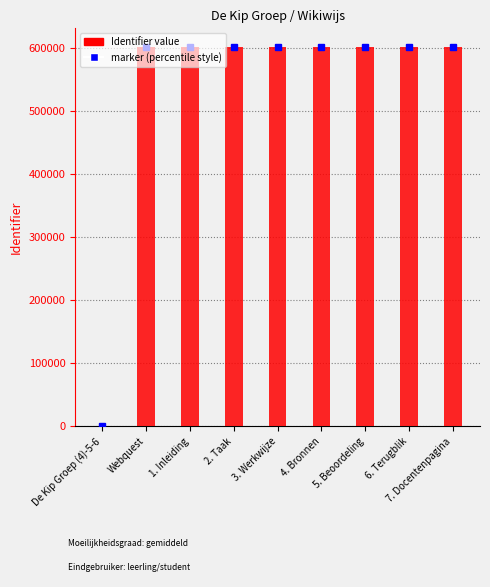

Count the number of categories in the chart.

9